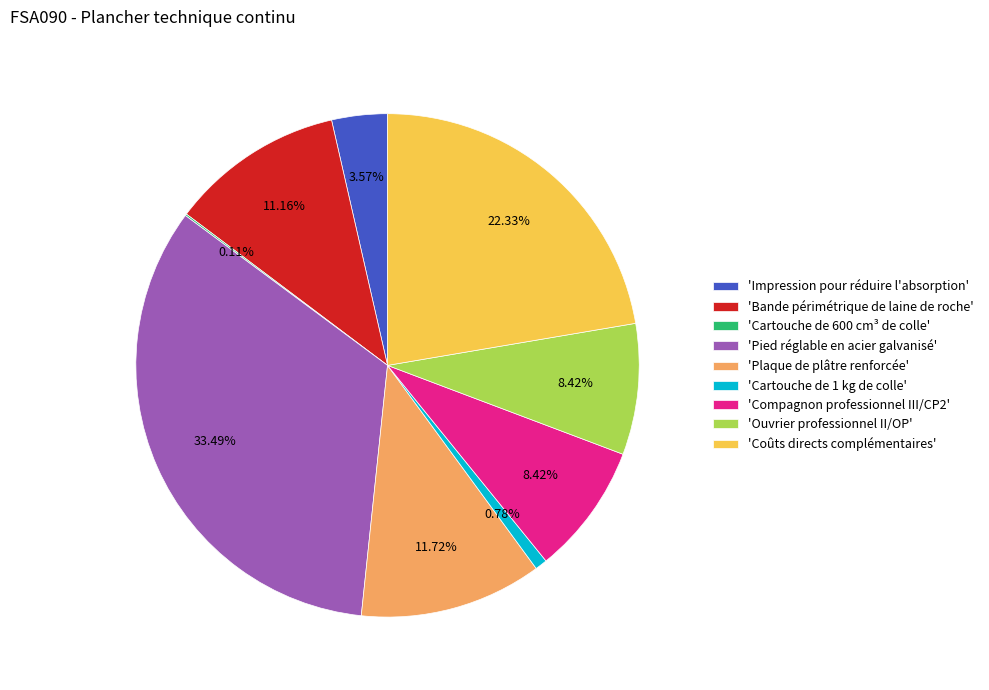

Does 'Cartouche de 1 kg de colle' account for over 50% of the chart?

No